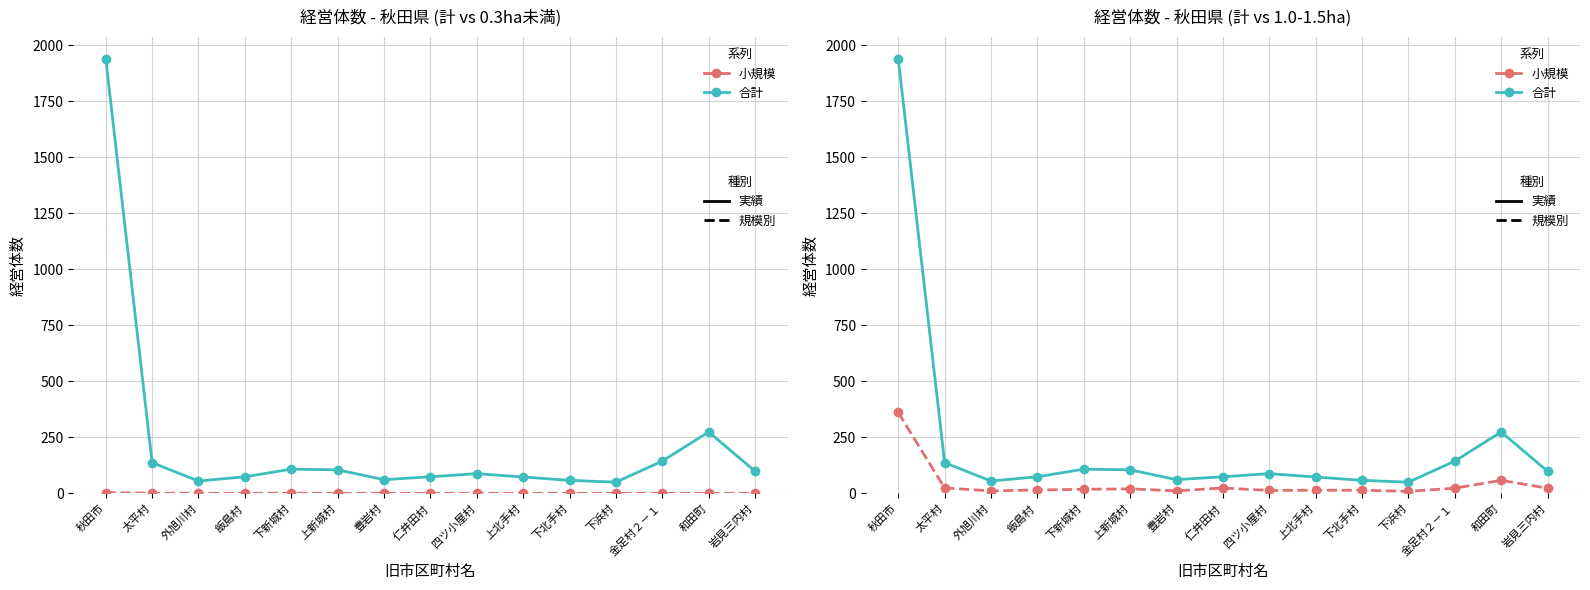

In 1.0～1.5ha, how many points are higher than both neighbors (excluding endpoints)?

3